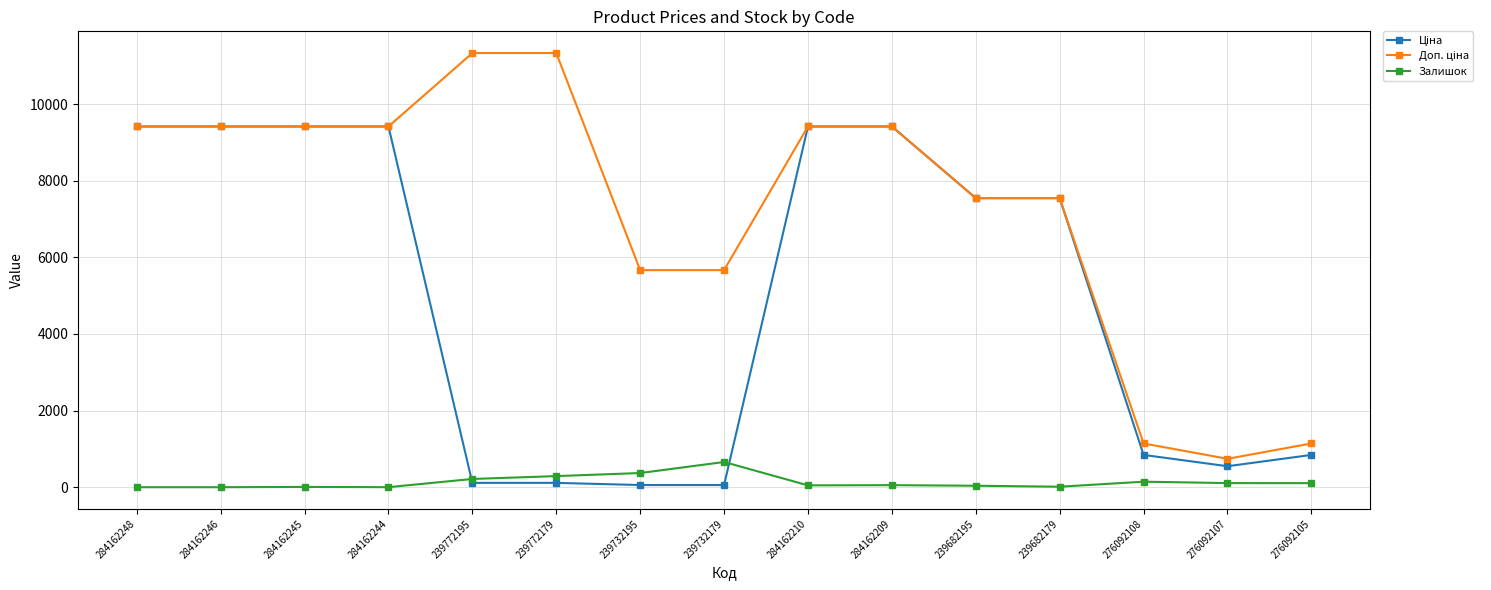

True or false: Залишок has a value of 0.0 at 284162248.

True